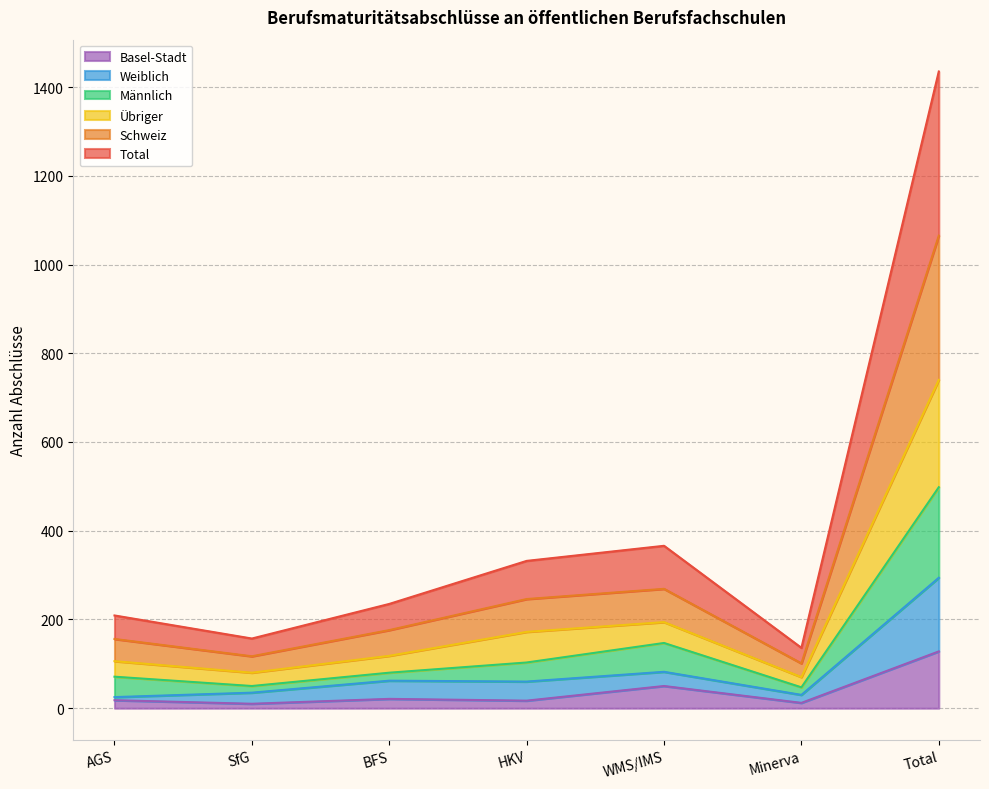

At which category is the sum across all series the highest?

Total